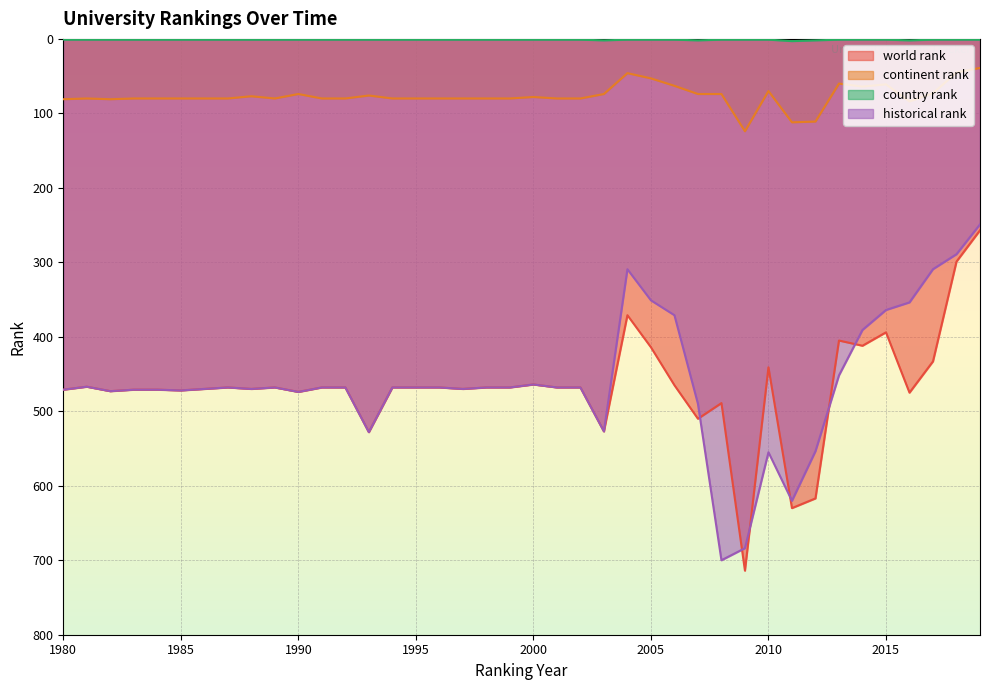

What is the smallest value displayed?

1.0